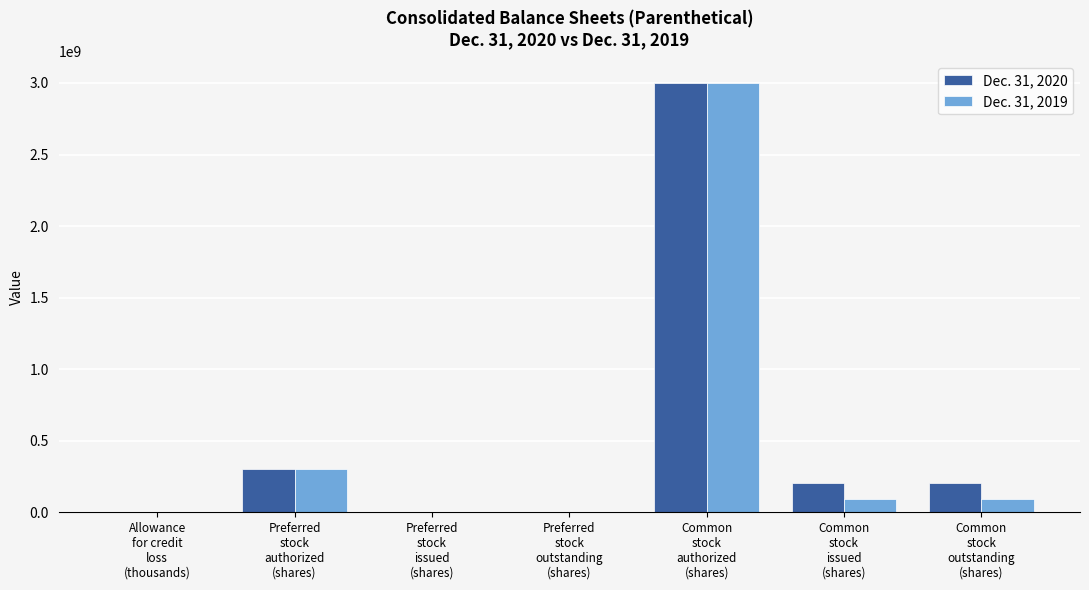

Is it true that Dec. 31, 2020 equals 1150321650 at Preferred
stock
issued
(shares)?

False